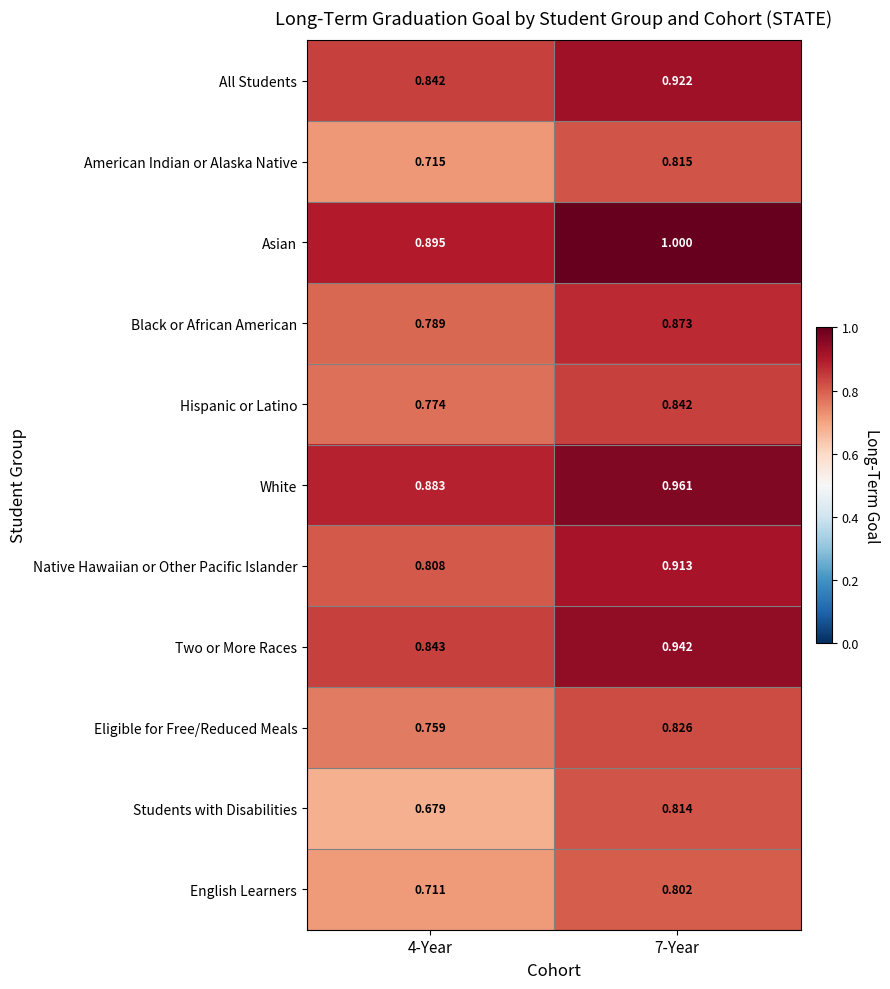

Which series has the widest spread of values?

Students with Disabilities